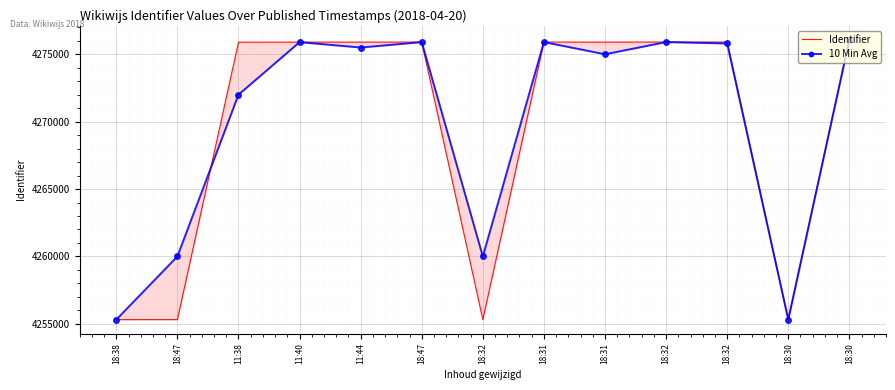

Where is Identifier nearest to the value 4265692?

11:38